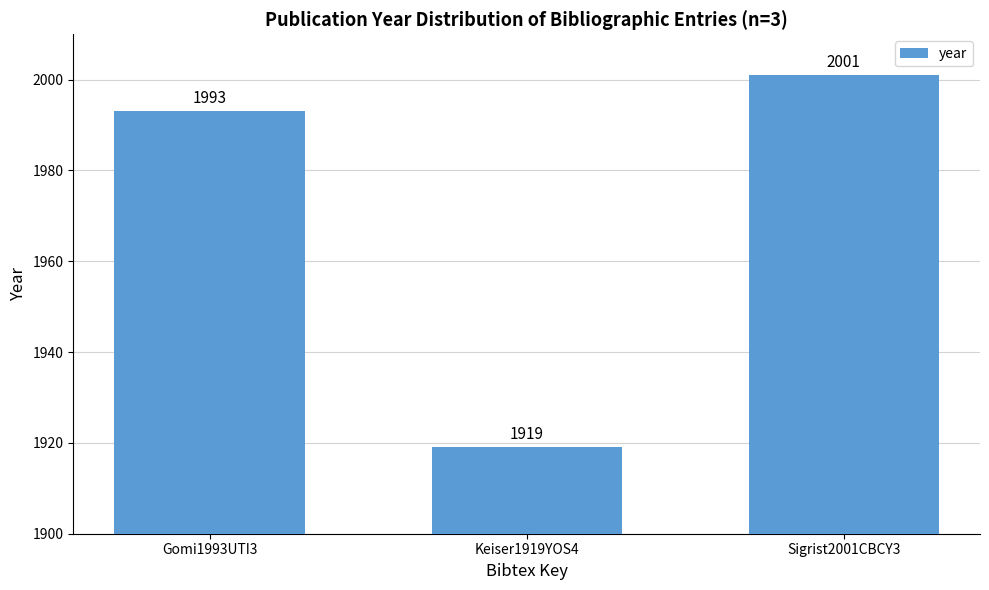

Which category has the lowest value across all series?

Keiser1919YOS4